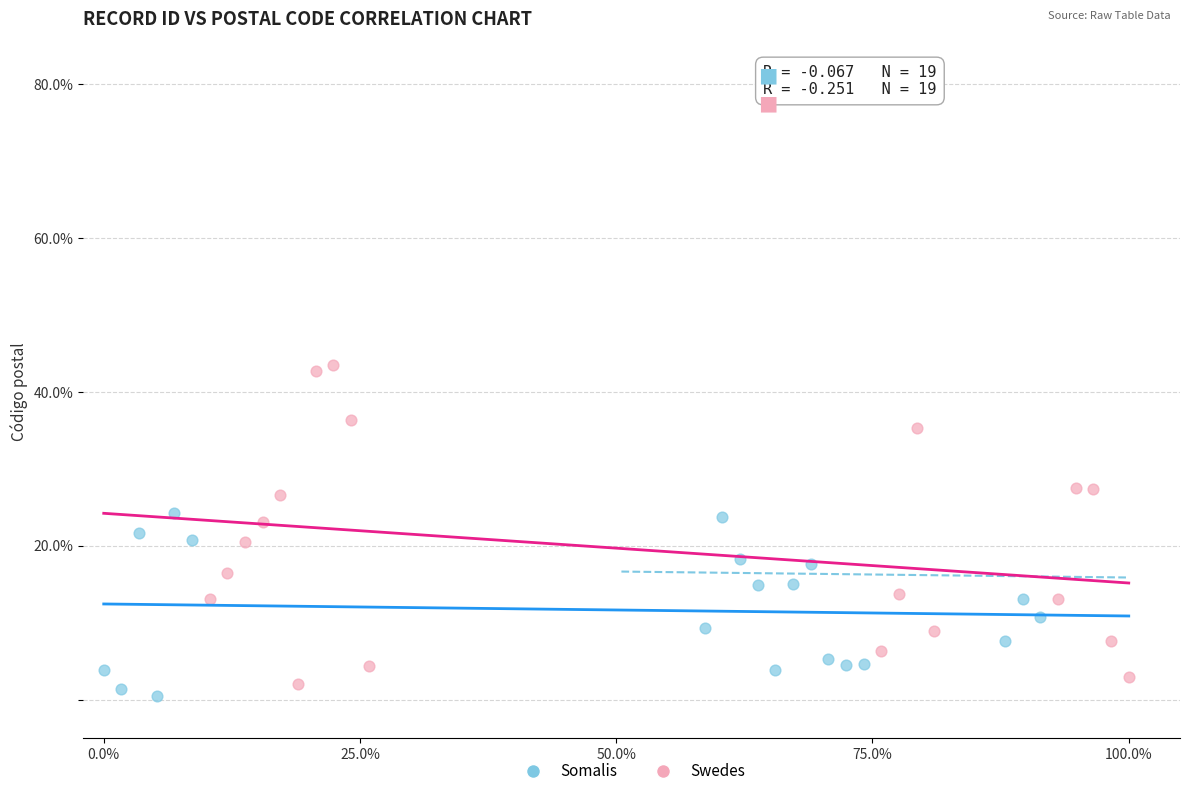

Which series reaches the minimum Y coordinate?

Somalis